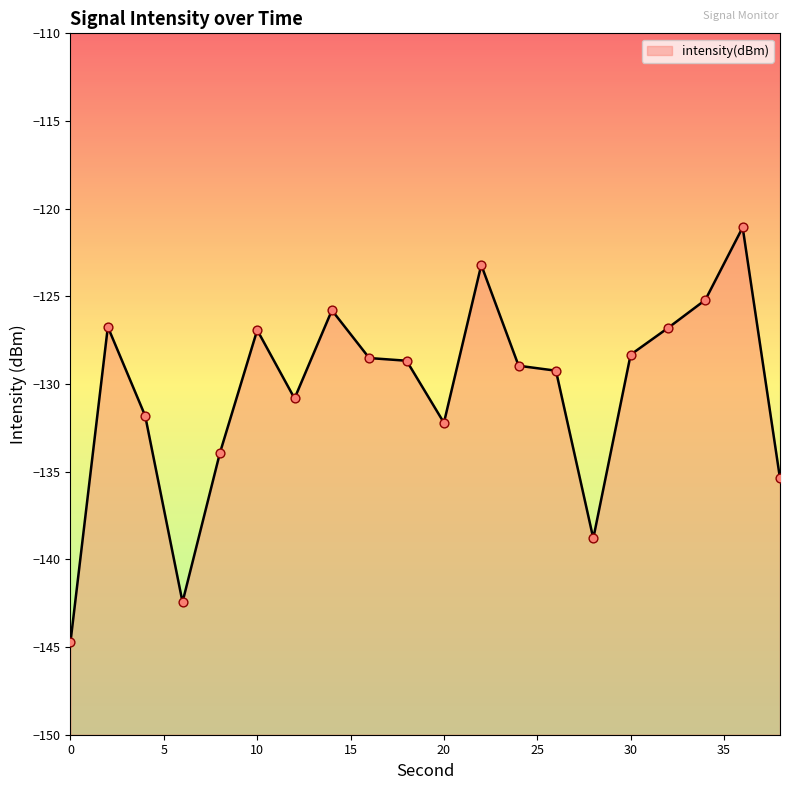

Between 30 and 0, which is larger?

30